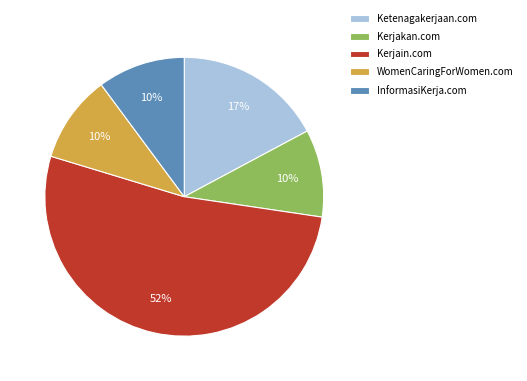

What is the largest slice in the pie chart?

Kerjain.com